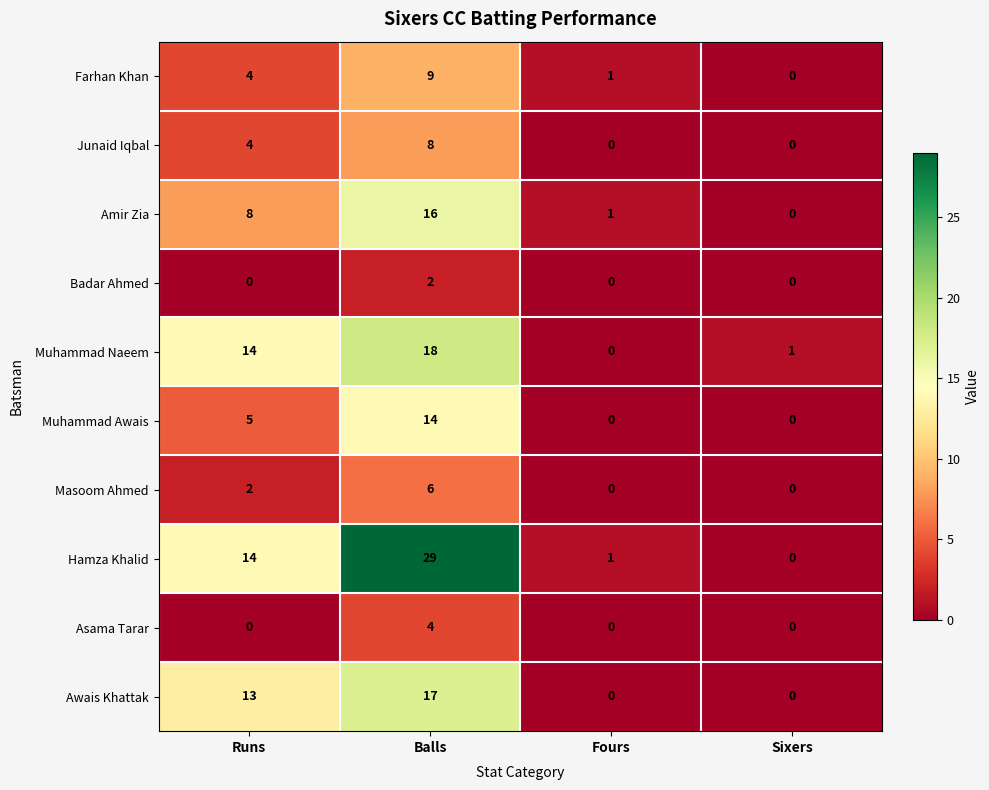

List the labels in order of Amir Zia value, smallest first.

Sixers, Fours, Runs, Balls